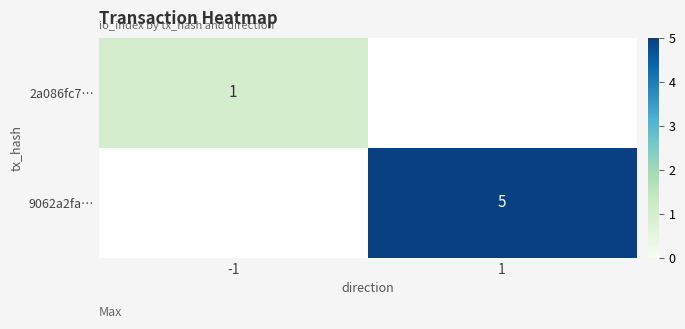

The 9062a2fa… series shows 5 at 1. True or false?

True